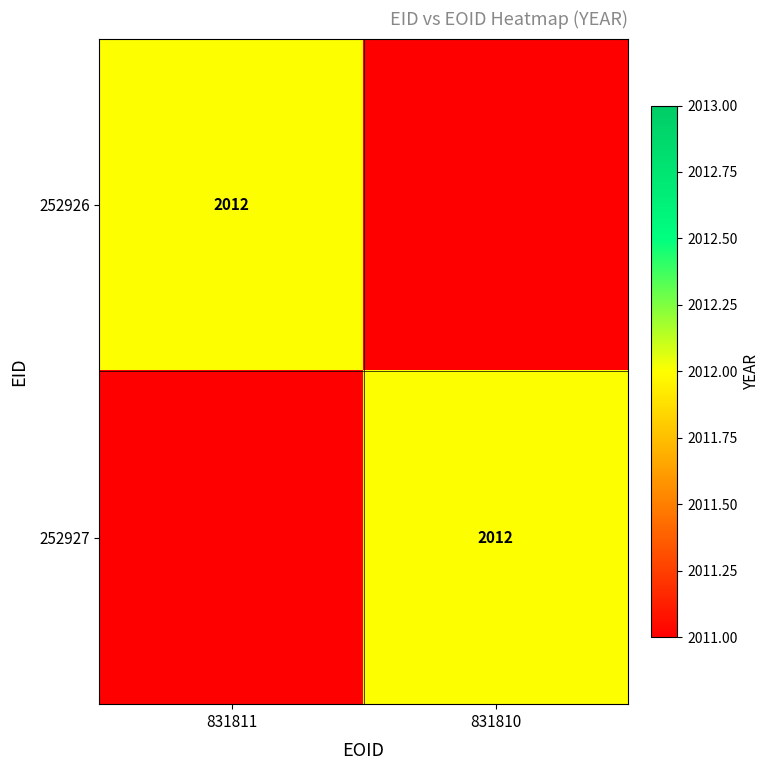

Is it true that 252927 equals 3548 at 831810?

False